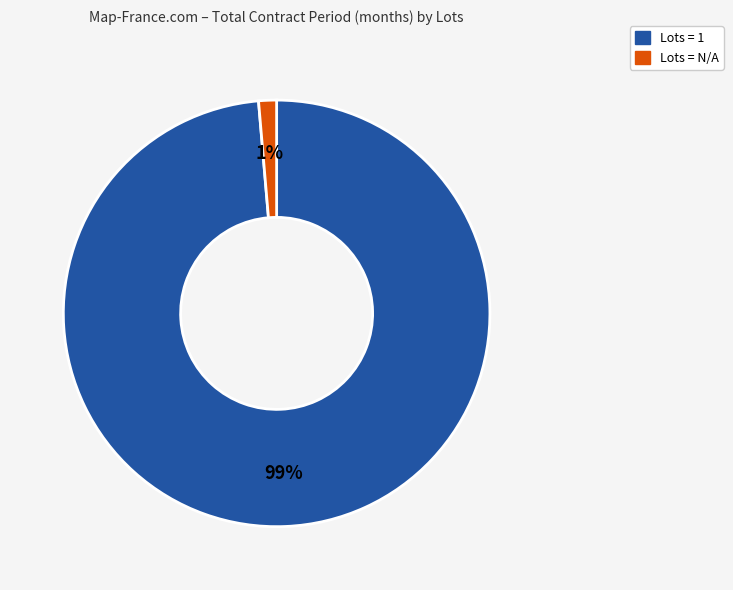

To the nearest percent, what is the average slice percentage?

50%